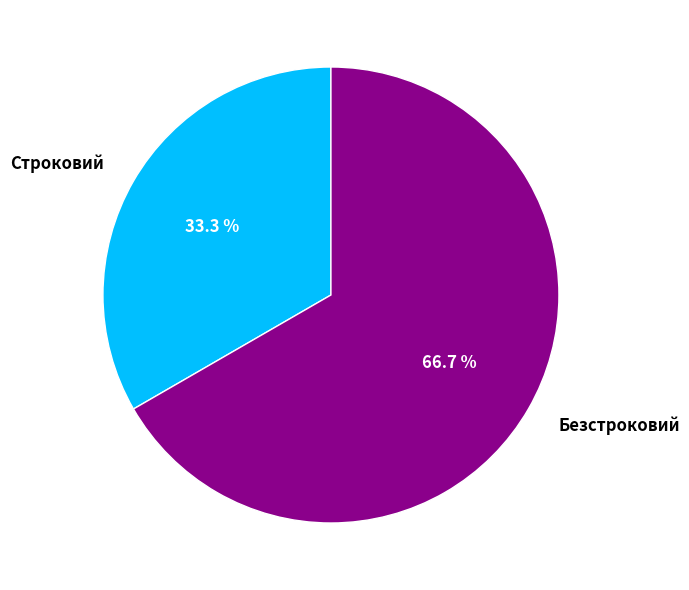

Combined, do Безстроковий and Строковий account for over 50%?

Yes